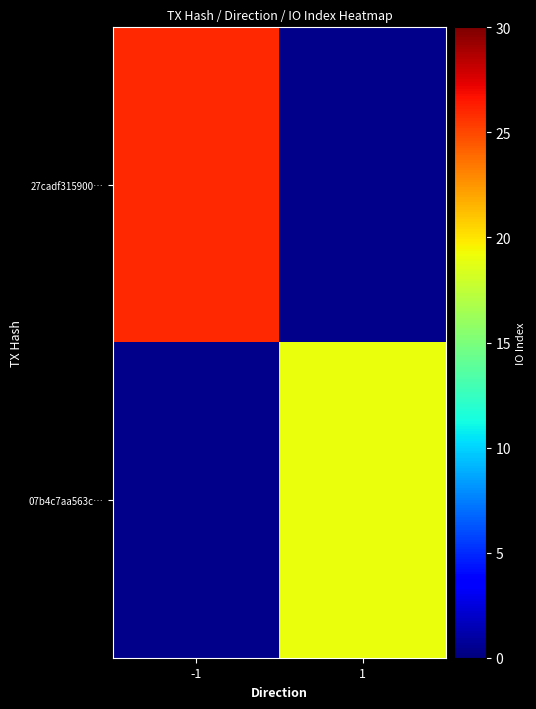

How many distinct data groups are displayed?

2